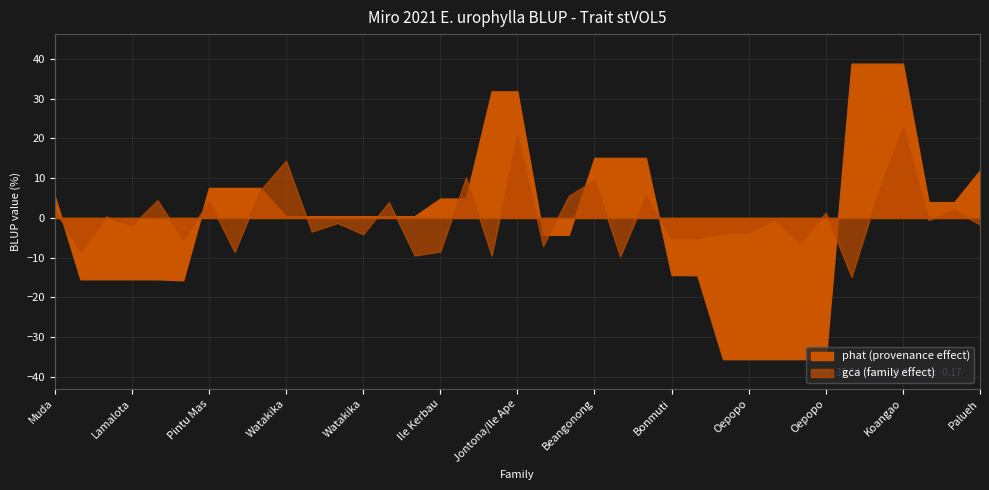

True or false: gca has a value of -9.4 at 293.

True